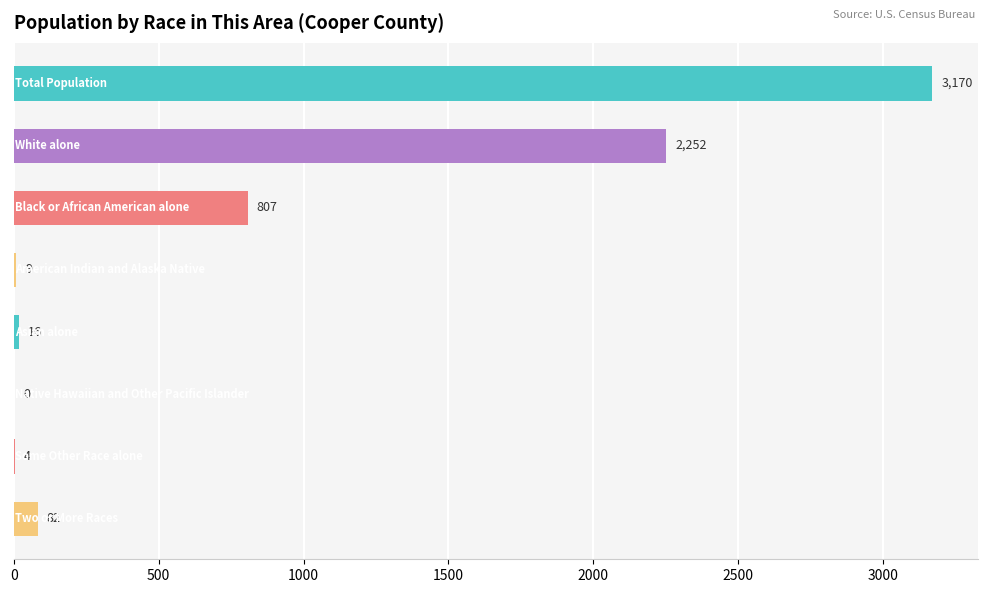

How many series are shown in this chart?

1